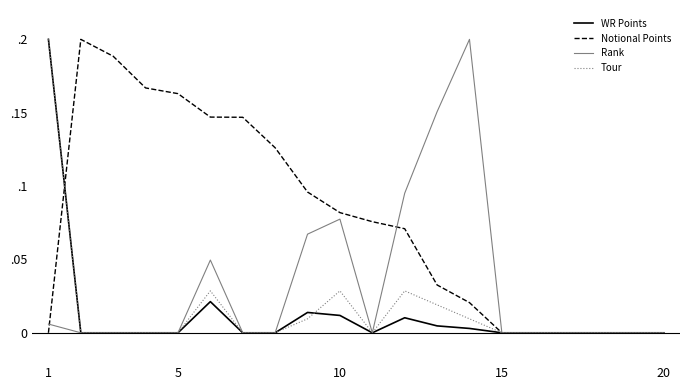

At which category is the sum across all series the highest?

1